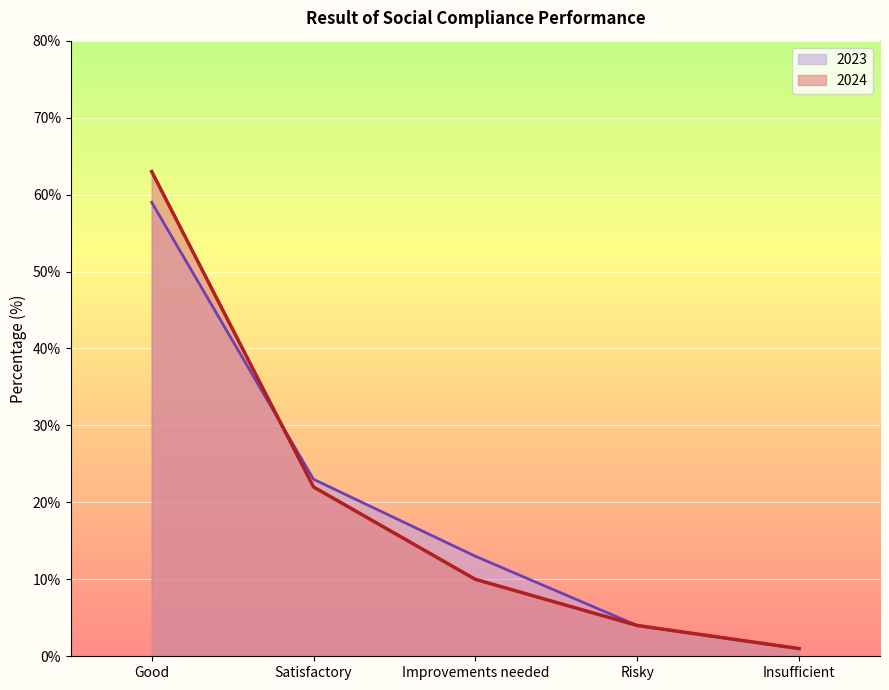

What is the difference between the maximum and second lowest values in the 2024 series?

59